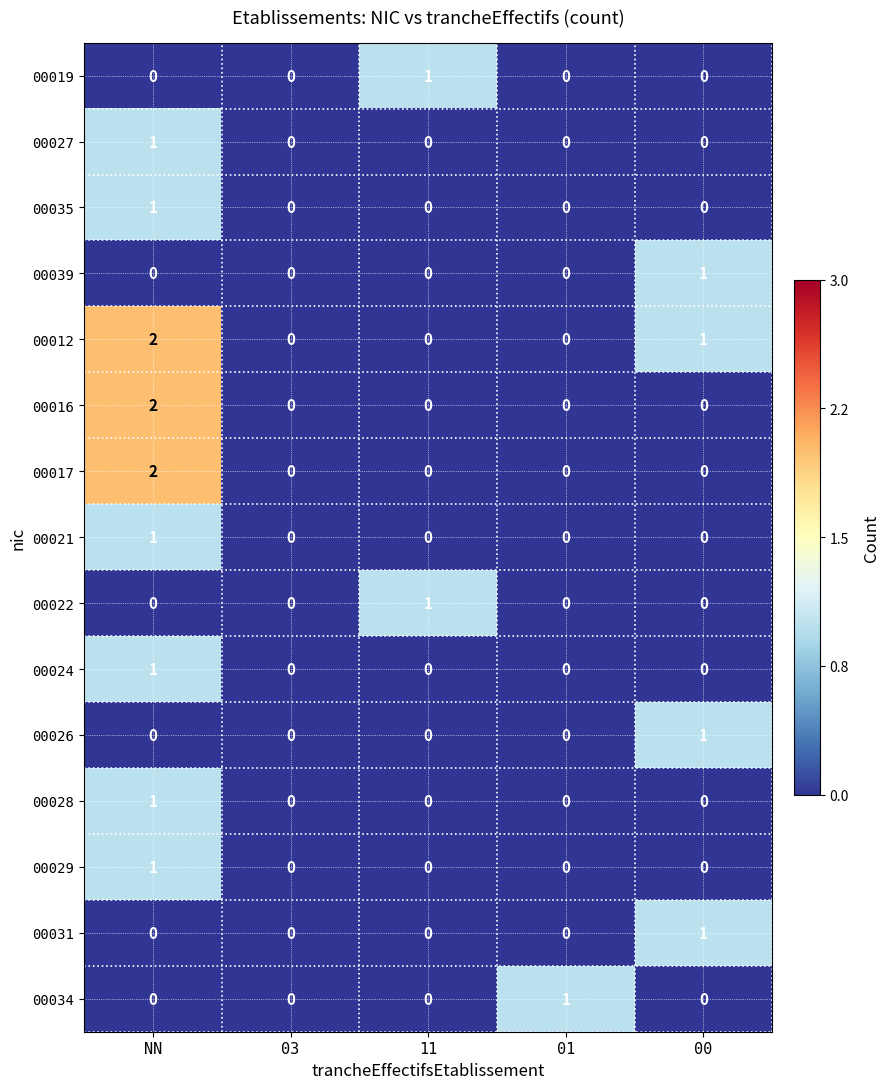

How many series are shown in this chart?

15